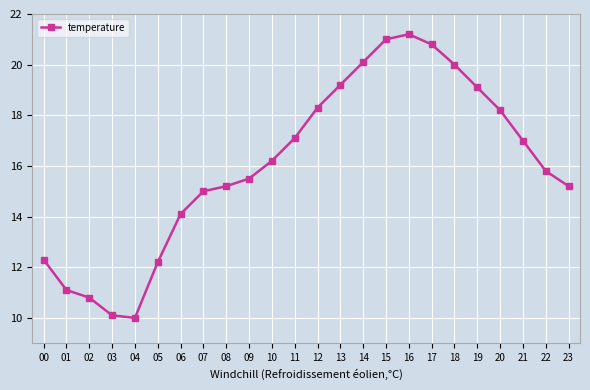

Count the number of data series in this chart.

1